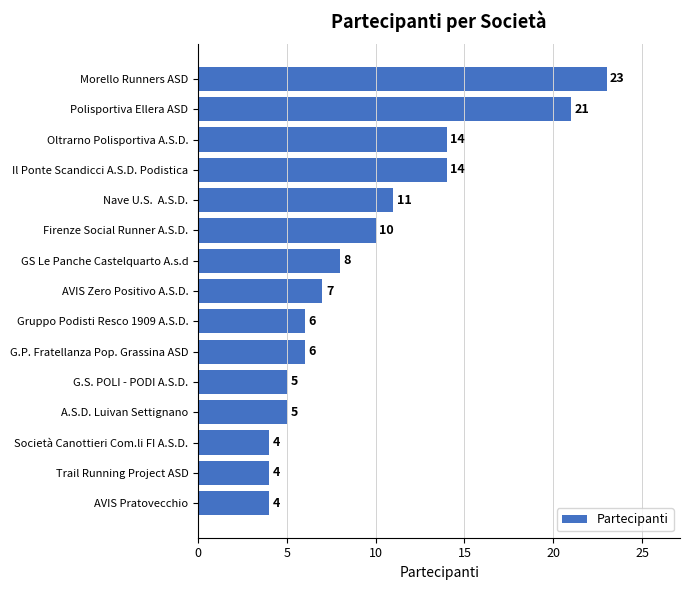

What is the difference between the maximum and second lowest values?

19